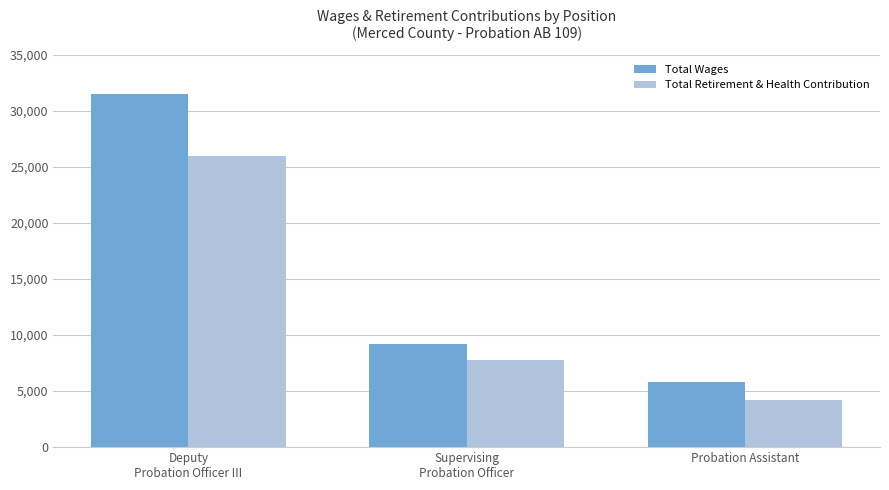

What is the label of the 1st bar from the left?

Deputy
Probation Officer III